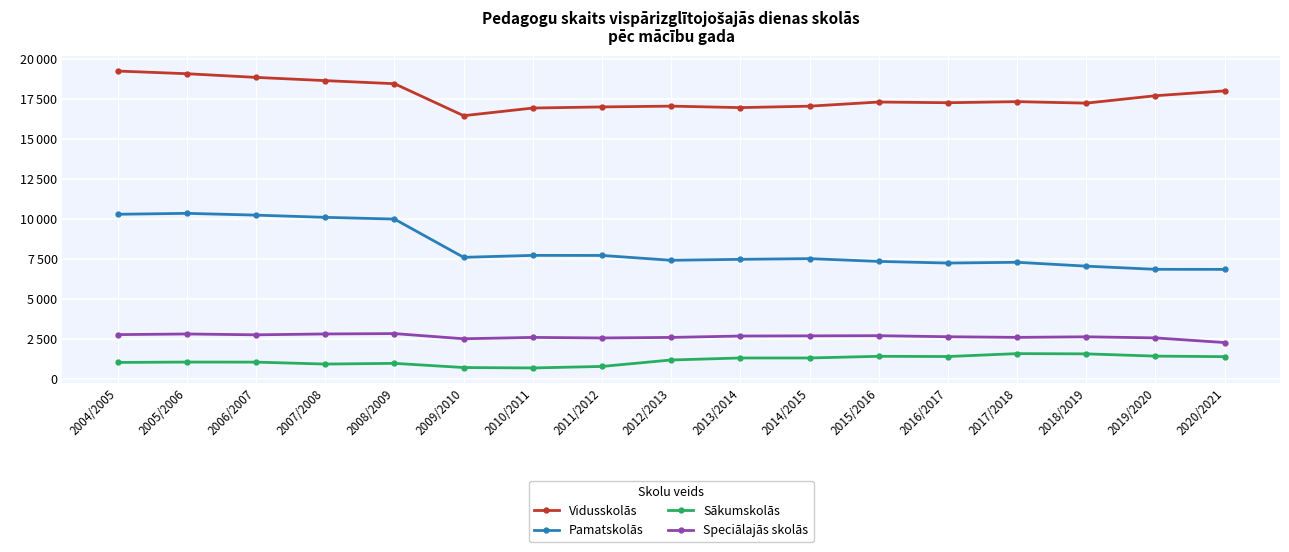

What are all the series names shown in the legend?

Vidusskolās, Pamatskolās, Sākumskolās, Speciālajās skolās